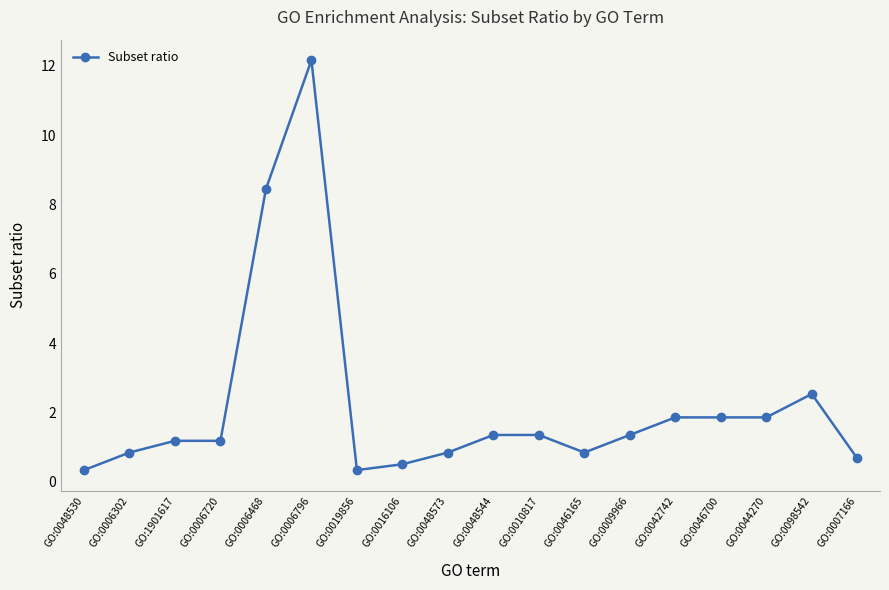

The chart shows a value of 0.8 at GO:0006302. True or false?

True